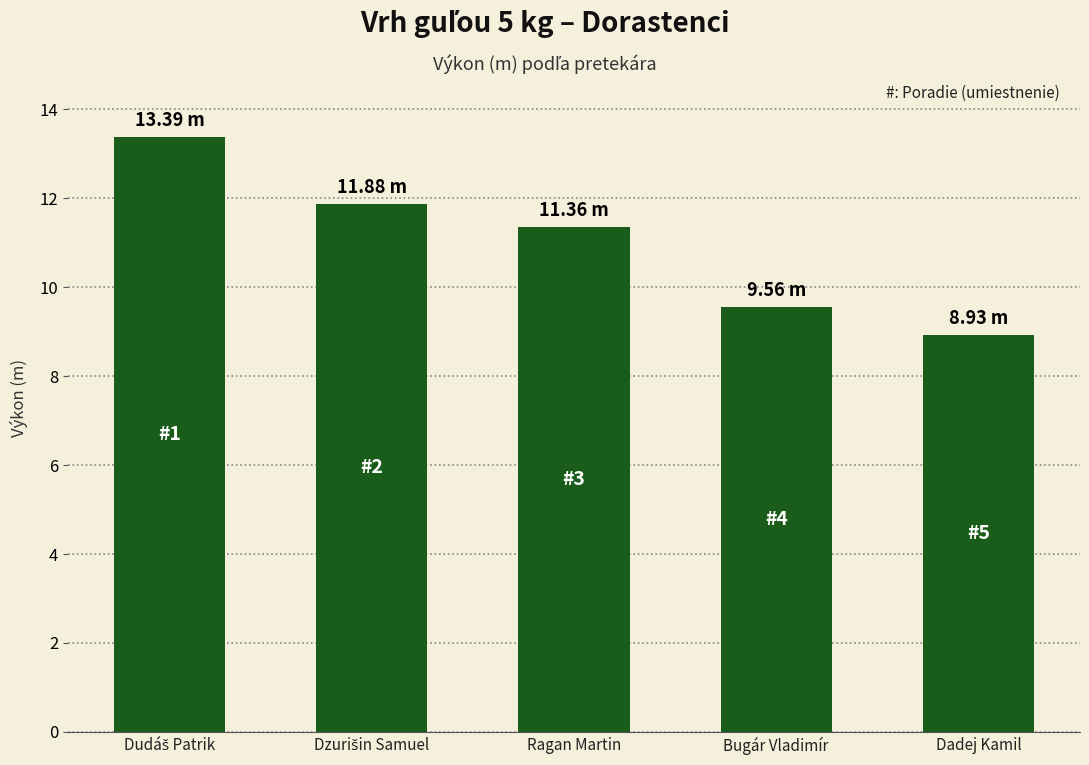

Which category has the lowest value across all series?

Dadej Kamil